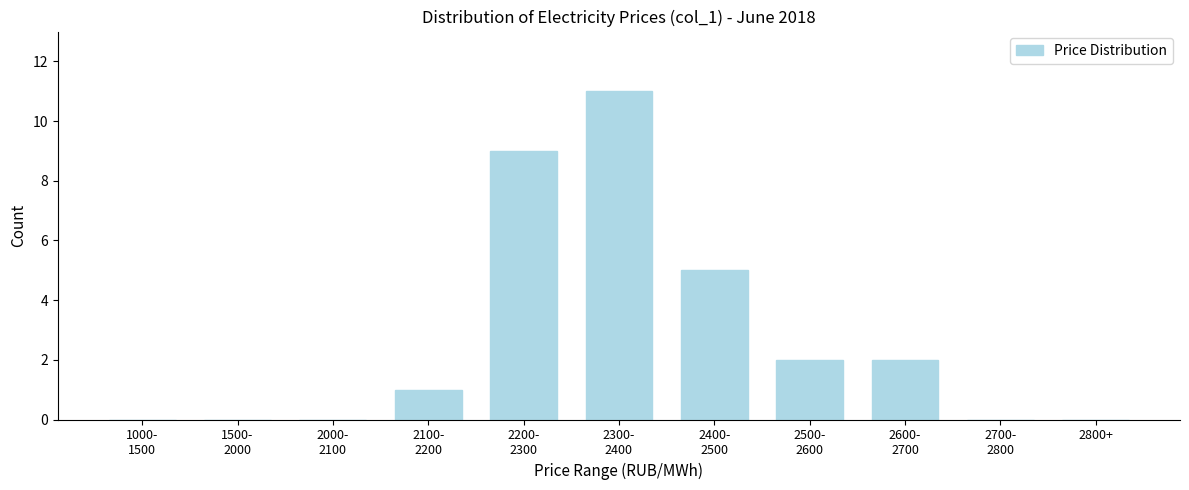

The value at 2800+ is 0. True or false?

True